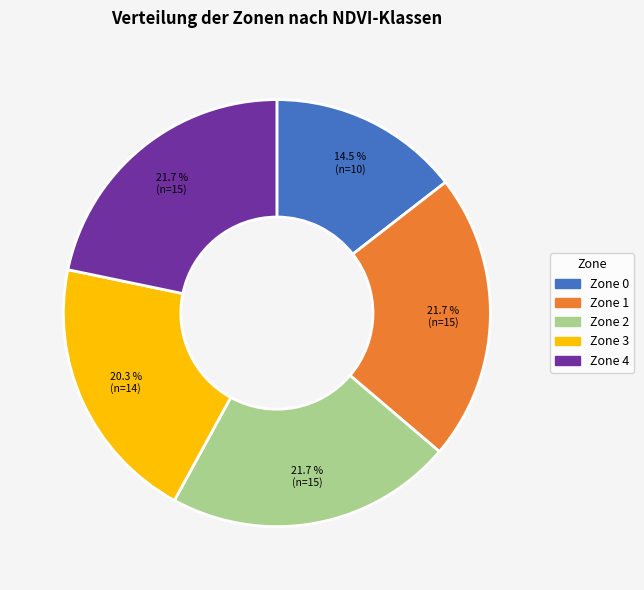

To the nearest percent, what is the difference between the largest and smallest slice percentages?

7%